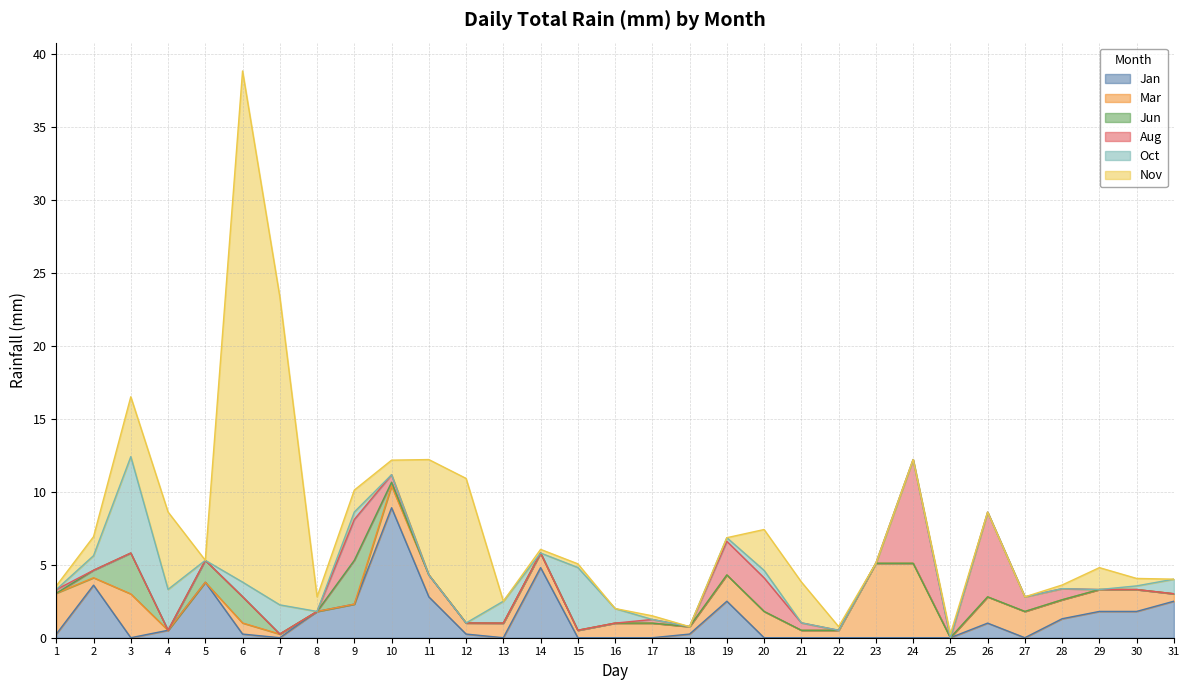

Reading left to right, transcribe all the data shown in this chart.

Jan: 1=0.2	2=3.6	3=0.0	4=0.5	5=3.8	6=0.2	7=0.0	8=1.8	9=2.3	10=8.9	11=2.8	12=0.2	13=0.0	14=4.8	15=0.0	16=0.0	17=0.0	18=0.2	19=2.5	20=0.0	21=0.0	22=0.0	23=0.0	24=0.0	25=0.0	26=1.0	27=0.0	28=1.3	29=1.8	30=1.8	31=2.5
Mar: 1=2.8	2=0.5	3=3.0	4=0.0	5=0.0	6=0.8	7=0.2	8=0.0	9=0.0	10=1.5	11=1.5	12=0.8	13=1.0	14=1.0	15=0.5	16=1.0	17=1.0	18=0.5	19=1.8	20=1.8	21=0.5	22=0.5	23=5.1	24=5.1	25=0.0	26=1.8	27=1.8	28=1.3	29=1.5	30=1.5	31=0.5
Jun: 1=0.0	2=0.5	3=2.8	4=0.0	5=1.5	6=1.8	7=0.0	8=0.0	9=3.0	10=0.2	11=0.0	12=0.0	13=0.0	14=0.0	15=0.0	16=0.0	17=0.0	18=0.0	19=0.0	20=0.0	21=0.0	22=0.0	23=0.0	24=0.0	25=0.0	26=0.0	27=0.0	28=0.0	29=0.0	30=0.0	31=0.0
Aug: 1=0.2	2=0.0	3=0.0	4=0.0	5=0.0	6=0.0	7=0.0	8=0.0	9=2.8	10=0.5	11=0.0	12=0.0	13=0.0	14=0.0	15=0.0	16=0.0	17=0.2	18=0.0	19=2.3	20=2.3	21=0.5	22=0.0	23=0.0	24=7.1	25=0.0	26=5.8	27=1.0	28=0.8	29=0.0	30=0.0	31=0.0
Oct: 1=0.0	2=1.0	3=6.6	4=2.8	5=0.0	6=1.0	7=2.0	8=0.0	9=0.5	10=0.0	11=0.0	12=0.0	13=1.5	14=0.0	15=4.3	16=1.0	17=0.0	18=0.0	19=0.2	20=0.5	21=0.0	22=0.0	23=0.0	24=0.0	25=0.0	26=0.0	27=0.0	28=0.0	29=0.0	30=0.2	31=1.0
Nov: 1=0.2	2=1.3	3=4.1	4=5.3	5=0.0	6=35.0	7=21.1	8=1.0	9=1.5	10=1.0	11=7.9	12=9.9	13=0.0	14=0.2	15=0.2	16=0.0	17=0.2	18=0.0	19=0.0	20=2.8	21=2.8	22=0.2	23=0.0	24=0.0	25=0.2	26=0.0	27=0.0	28=0.2	29=1.5	30=0.5	31=0.0